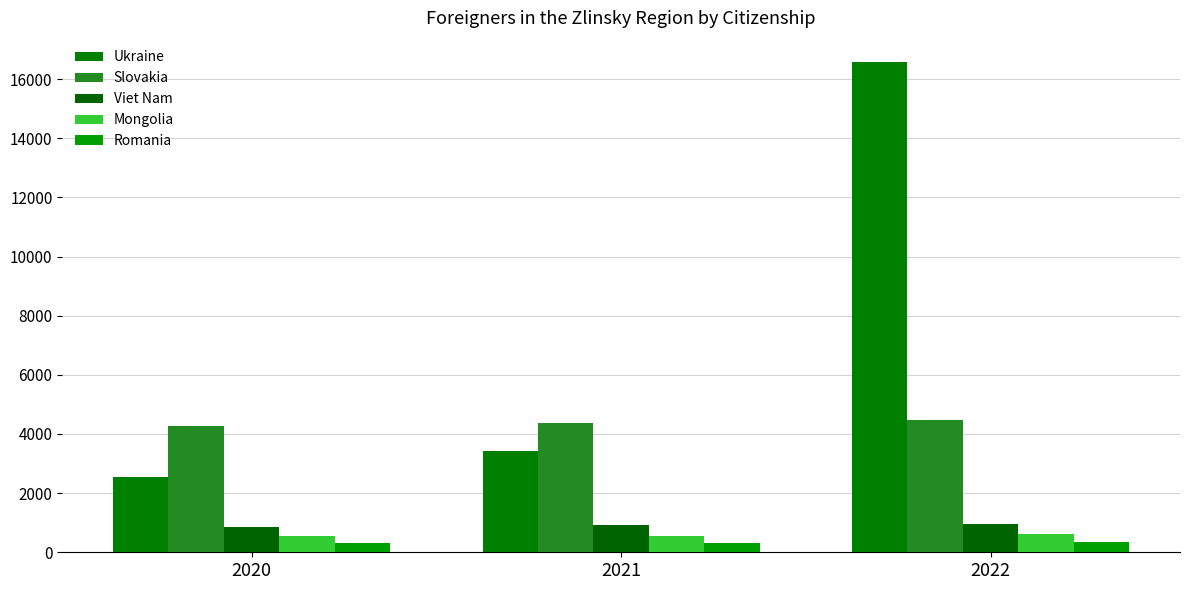

What is the value of the Ukraine bar at the 1st from the left?

2547